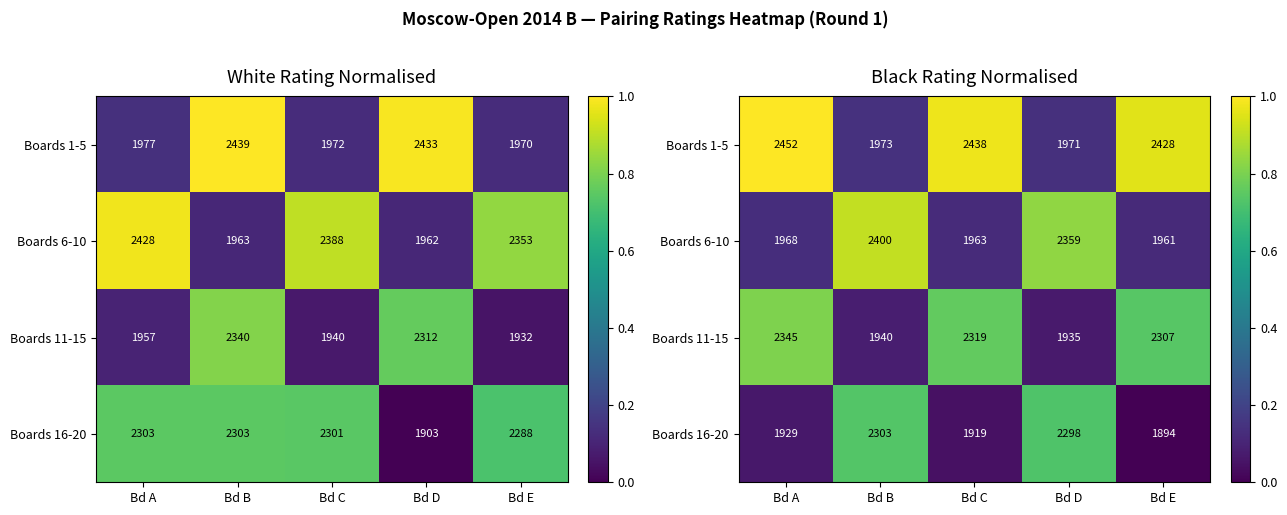

How many values in the Boards 16-20 series exceed 0?

4